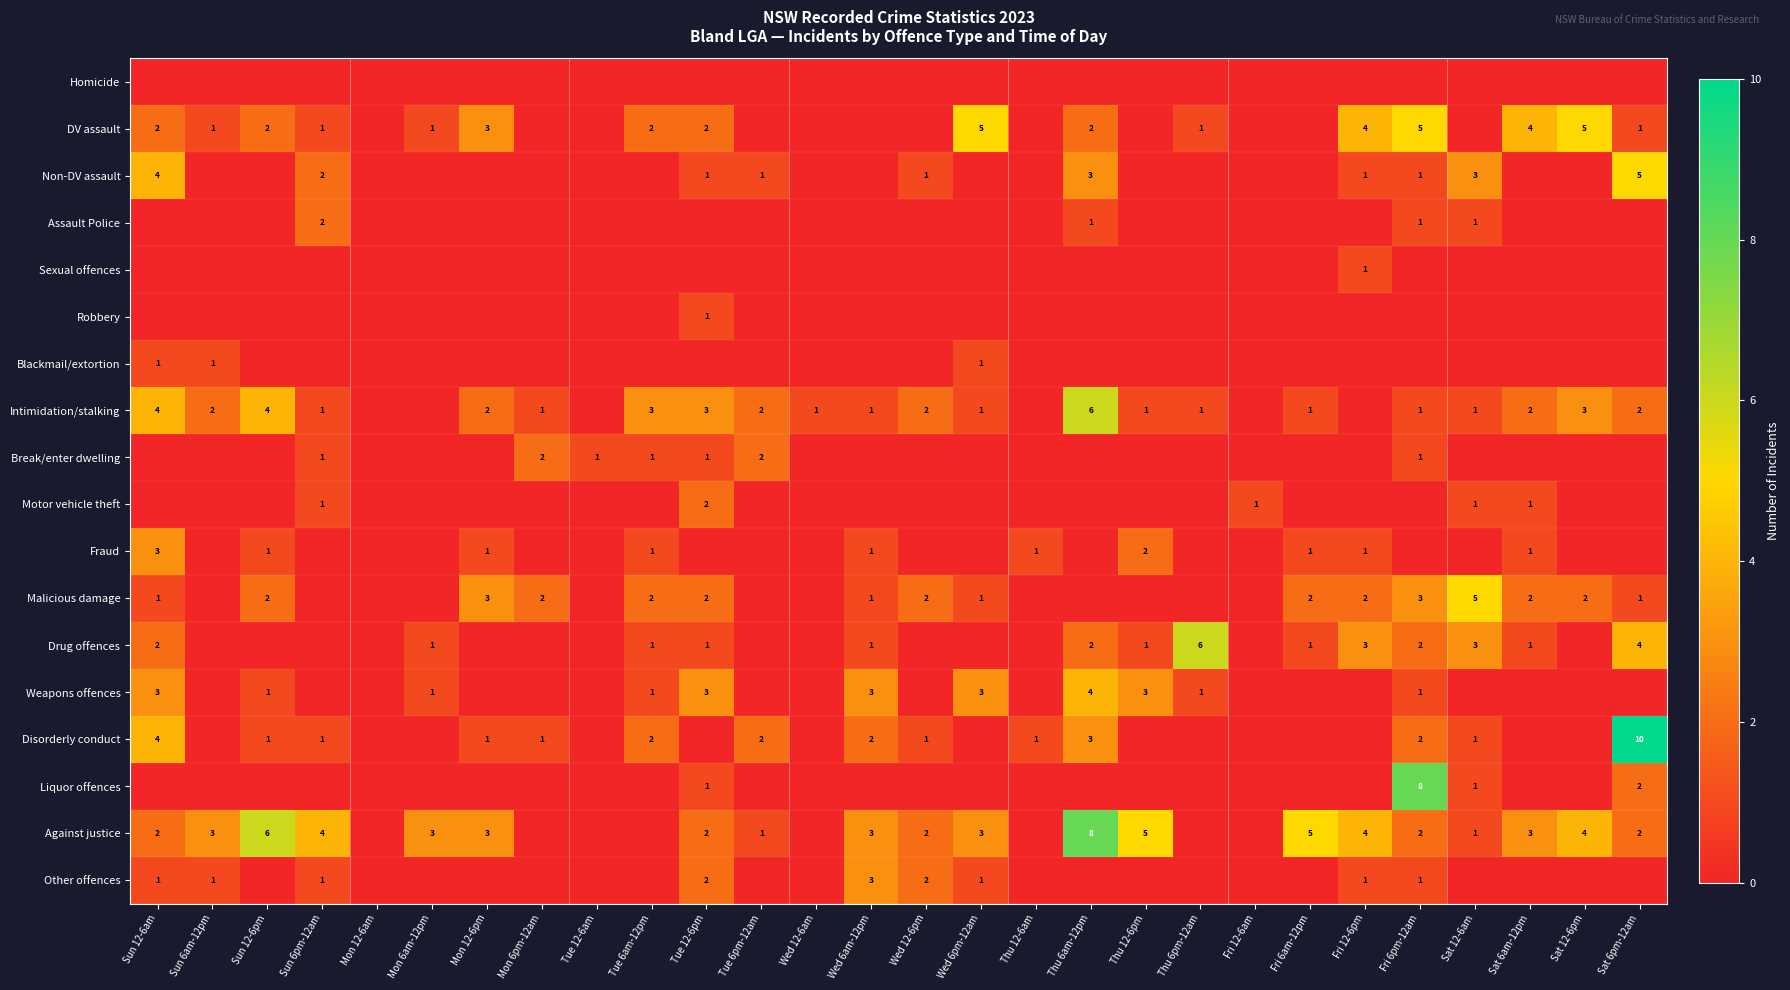

True or false: Malicious damage has a value of 3 at Fri 6am-12pm.

False